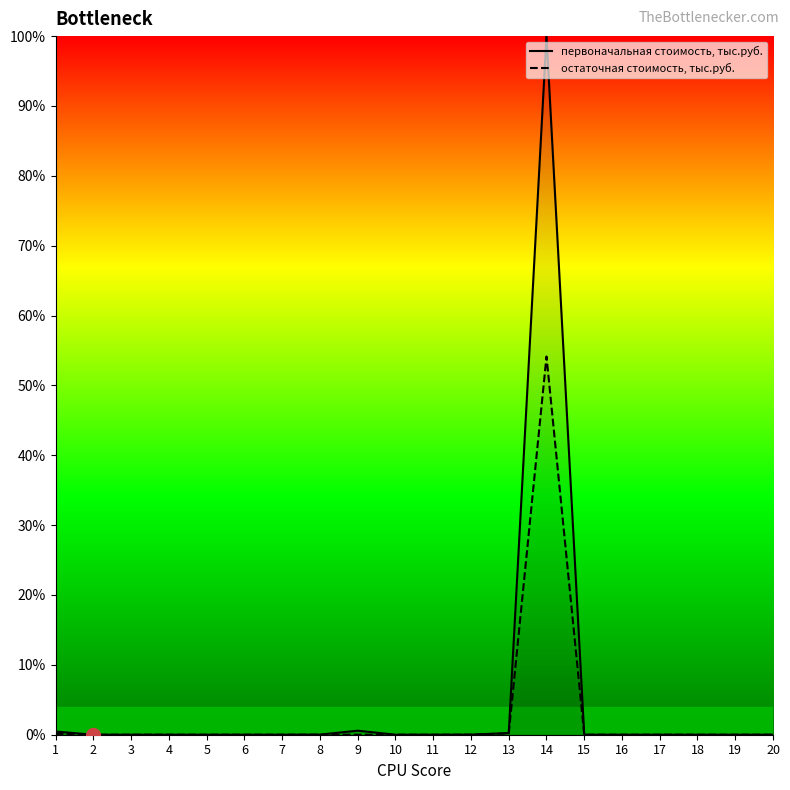

Reading left to right, extract all data points from this chart.

первоначальная стоимость, тыс.руб.: 1=0.5	2=0.0	3=0.0	4=0.0	5=0.0	6=0.0	7=0.0	8=0.0	9=0.6	10=0.0	11=0.0	12=0.0	13=0.2	14=100.0	15=0.0	16=0.0	17=0.0	18=0.0	19=0.0	20=0.0
остаточная стоимость, тыс.руб.: 1=0.1	2=0.0	3=0.0	4=0.0	5=0.0	6=0.0	7=0.0	8=0.0	9=0.0	10=0.0	11=0.0	12=0.0	13=0.2	14=54.1	15=0.0	16=0.0	17=0.0	18=0.0	19=0.0	20=0.0